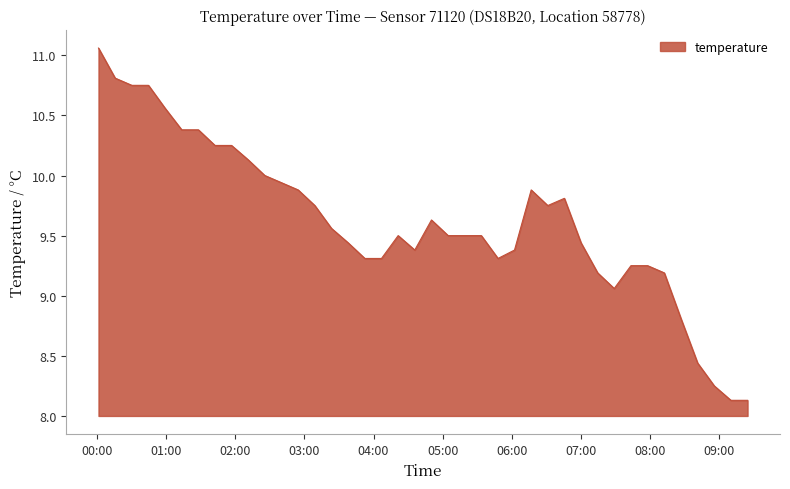

What is the minimum value shown in the chart?

8.1